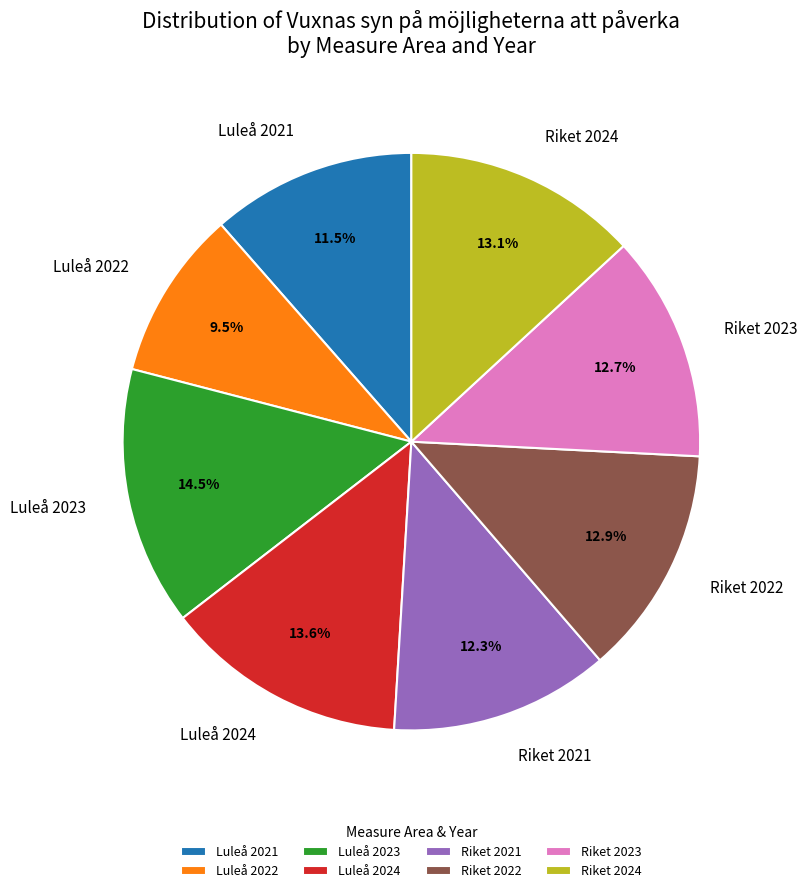

Is it true that Riket 2024 is 25% of the pie?

False